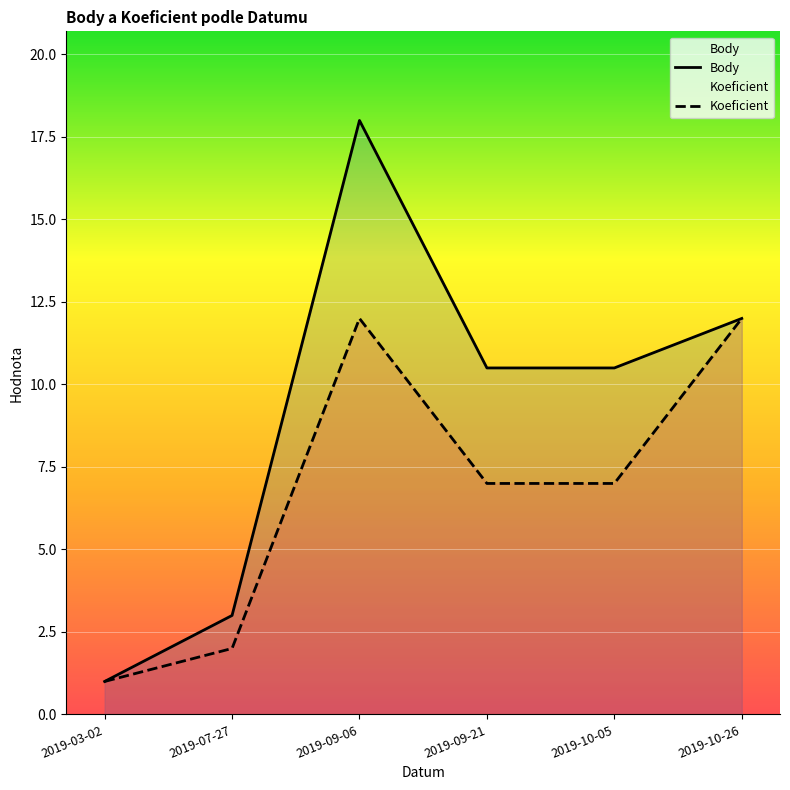

At 2019-09-06, list the series in order from smallest to largest.

Koeficient, Body